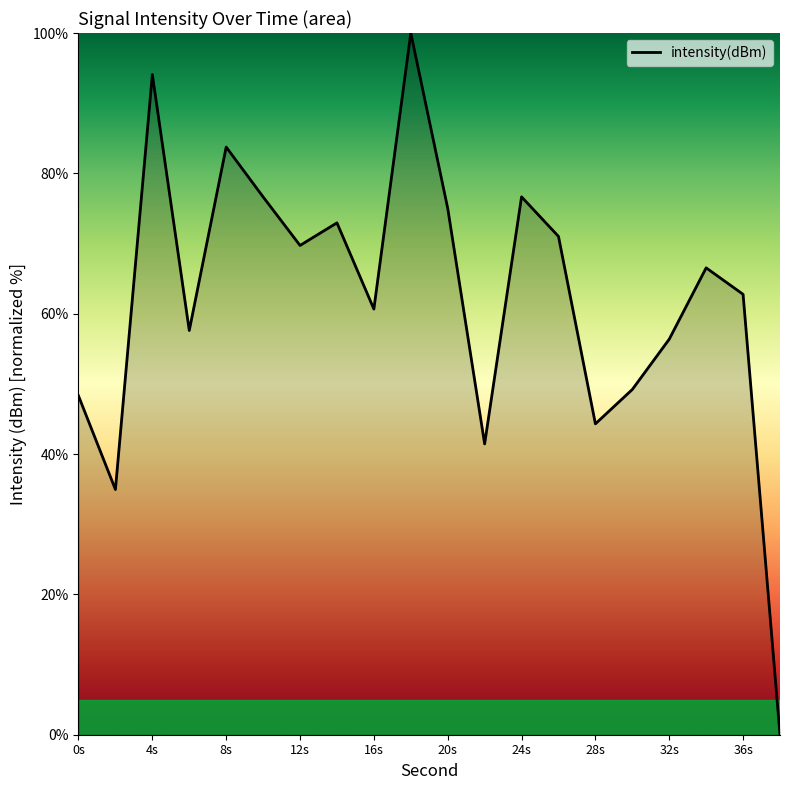

What is the difference between the maximum and minimum values?

100.0